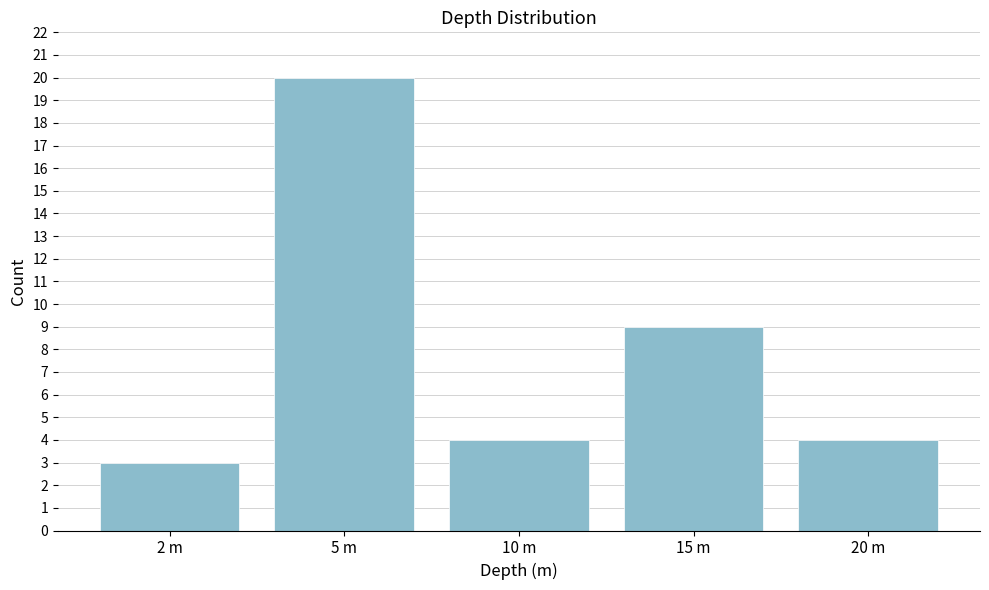

Reading left to right, list all the values displayed in this chart.

3	20	4	9	4